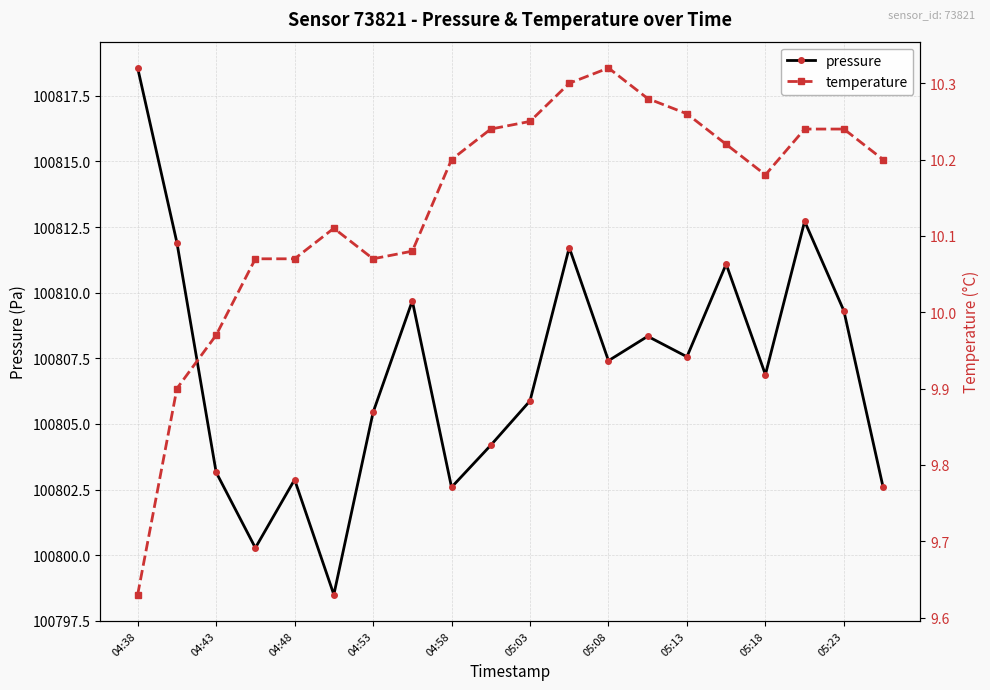

Is it true that temperature equals 5.1 at 17?

False